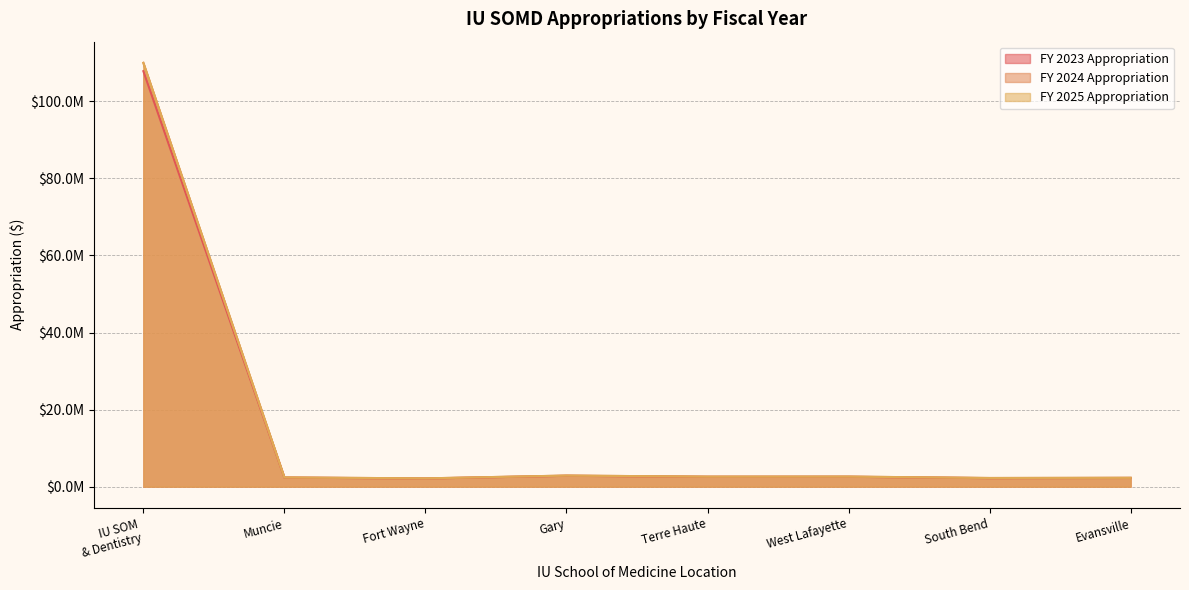

What is the difference between the maximum and minimum values in the FY 2025 Appropriation series?

107831912.2